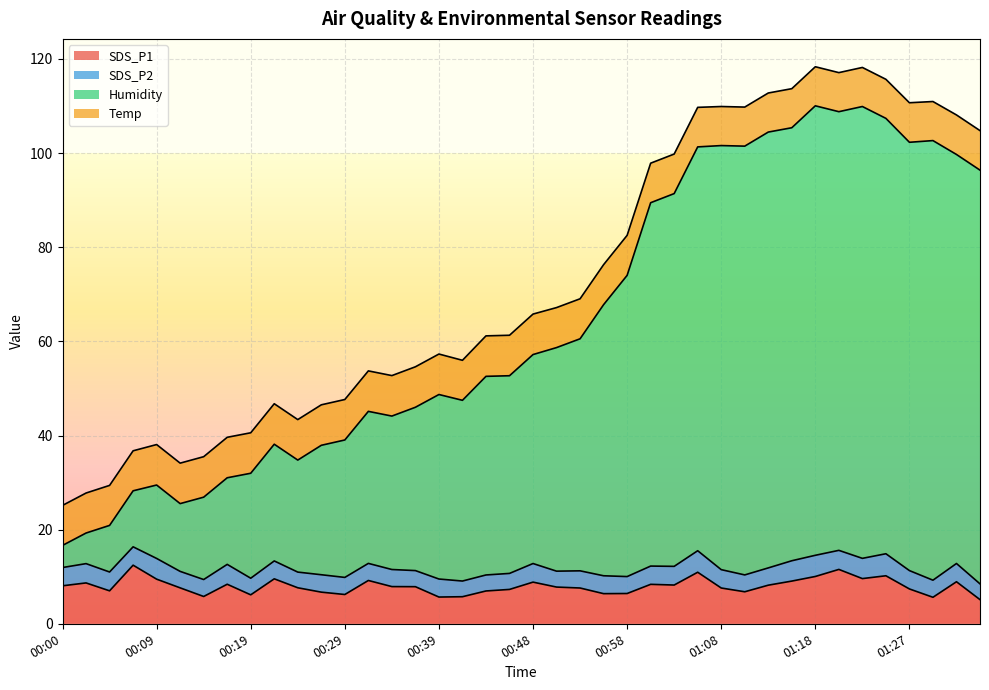

What is the minimum value for SDS_P1?

5.1